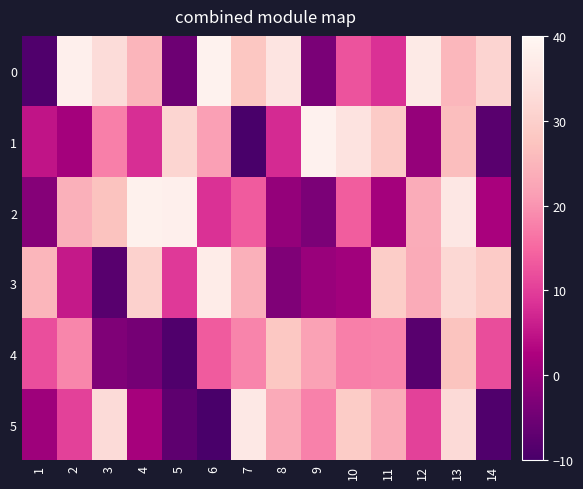

Which series changed the most between 6 and 14?

1